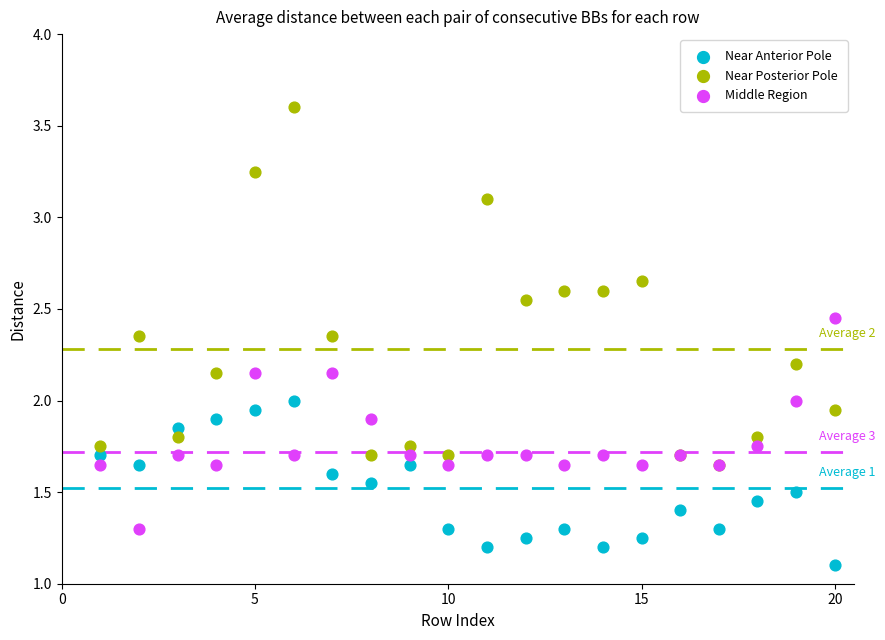

Which series has the widest spread of Y values?

Near Posterior Pole